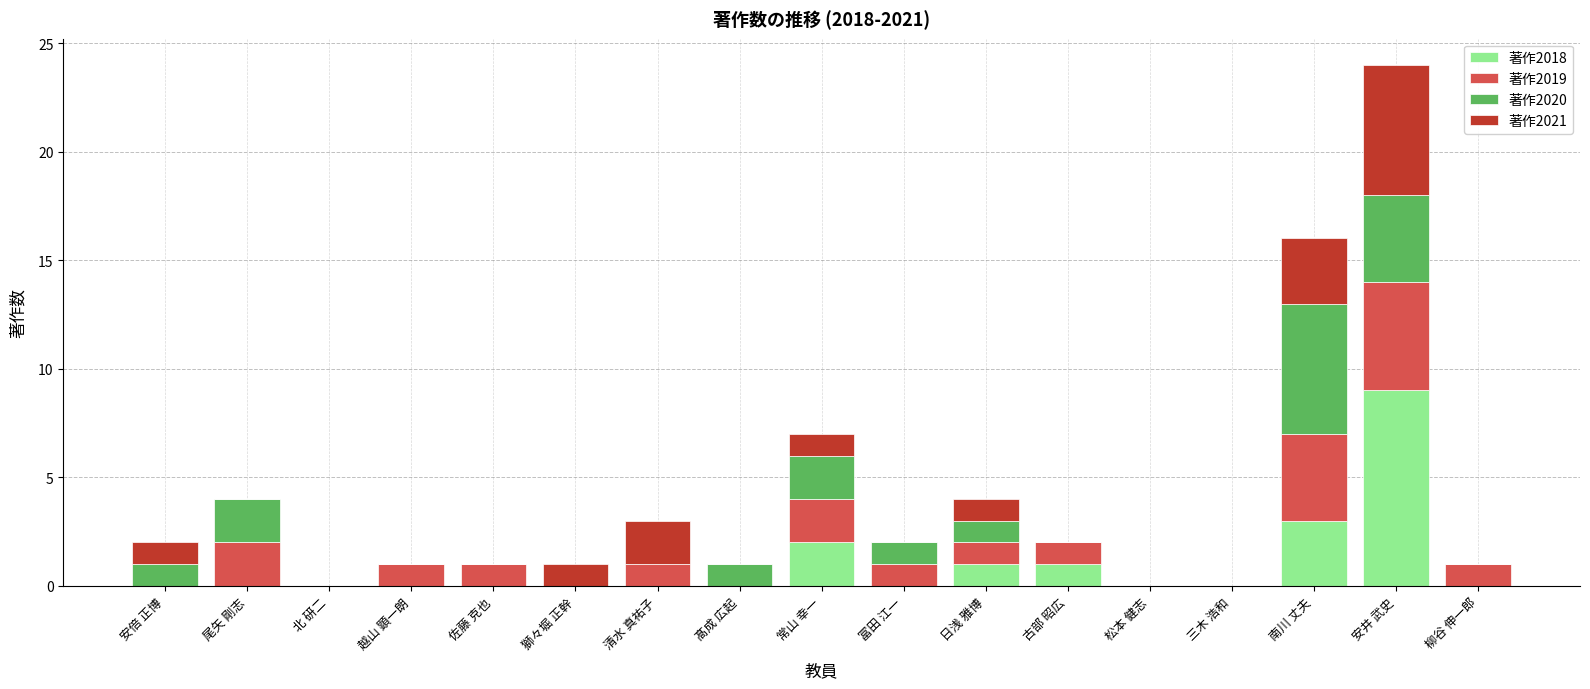

What are all the series names shown in the legend?

著作2018, 著作2019, 著作2020, 著作2021